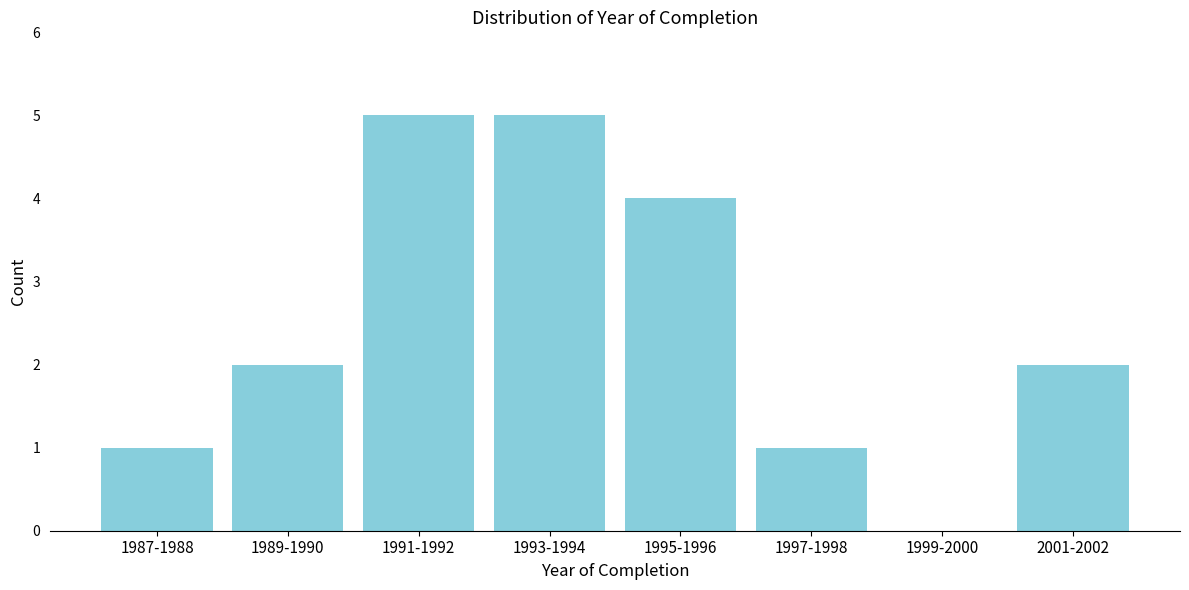

Reading left to right, what are all the values shown in this chart?

1987-1988=1	1989-1990=2	1991-1992=5	1993-1994=5	1995-1996=4	1997-1998=1	1999-2000=0	2001-2002=2